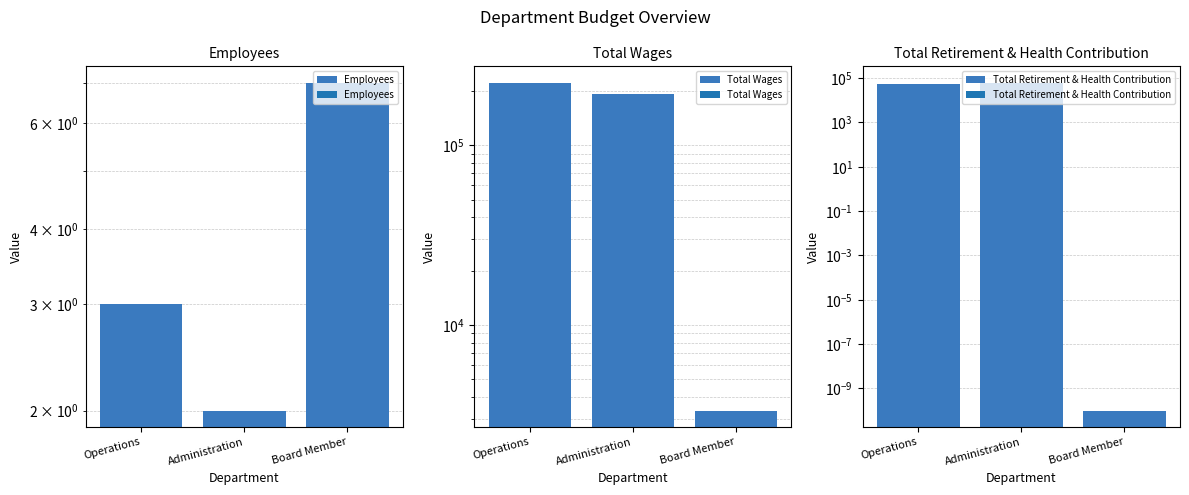

Does the chart contain any negative values?

No